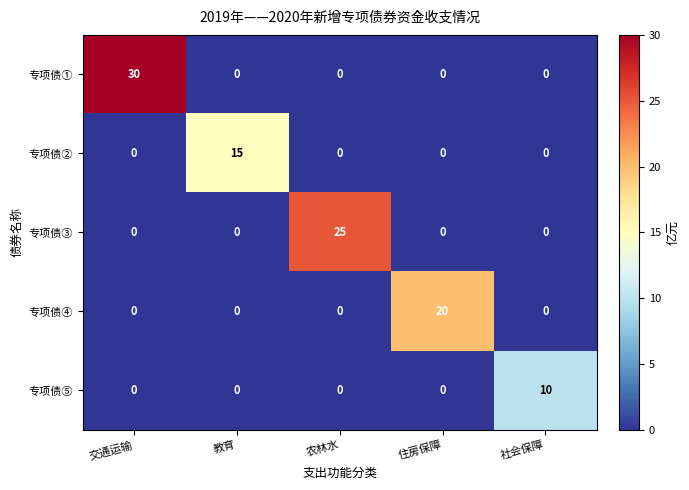

Which series has the widest spread of values?

专项债①